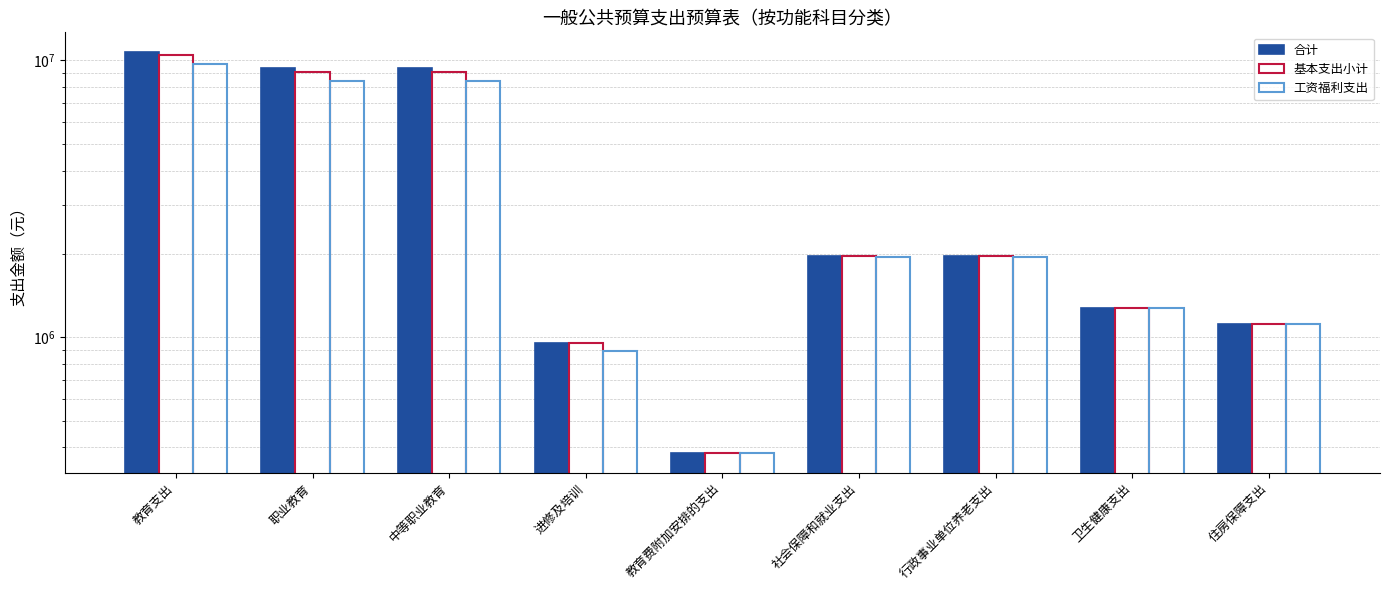

Are the bars horizontal?

No